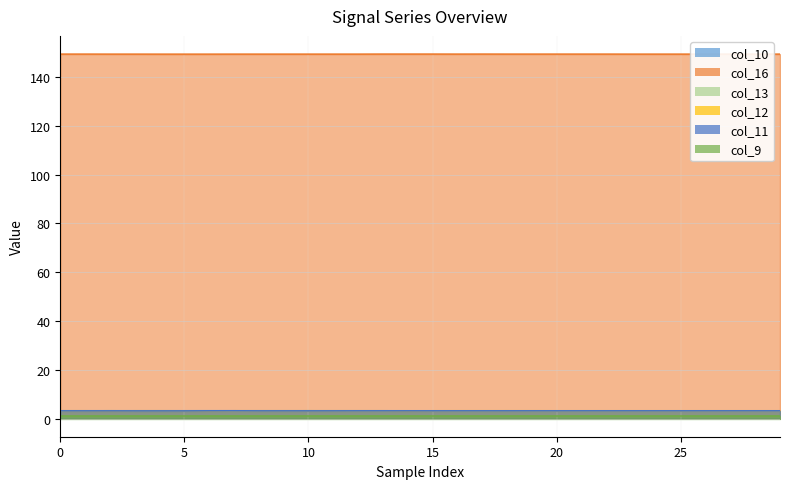

Between 22 and 26, which is larger?

22